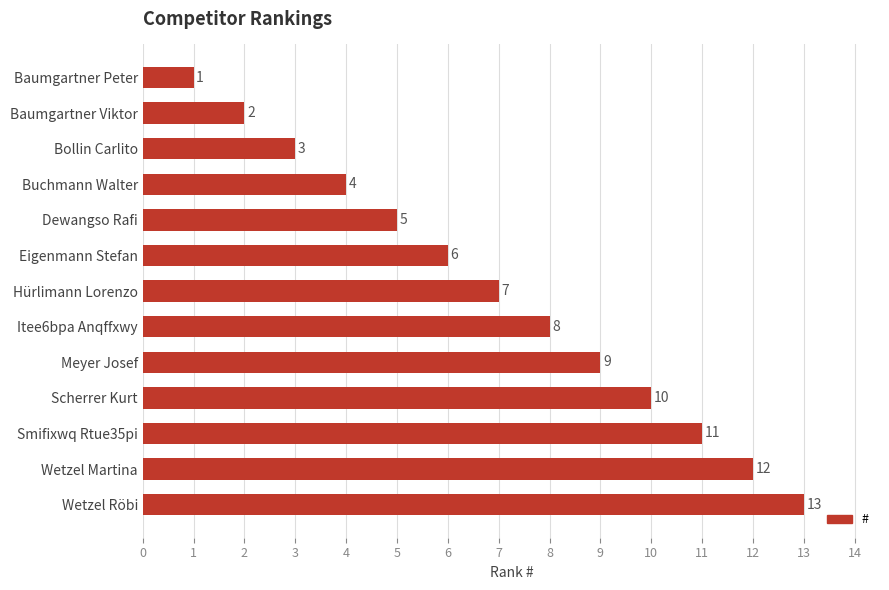

Are the bars horizontal?

Yes